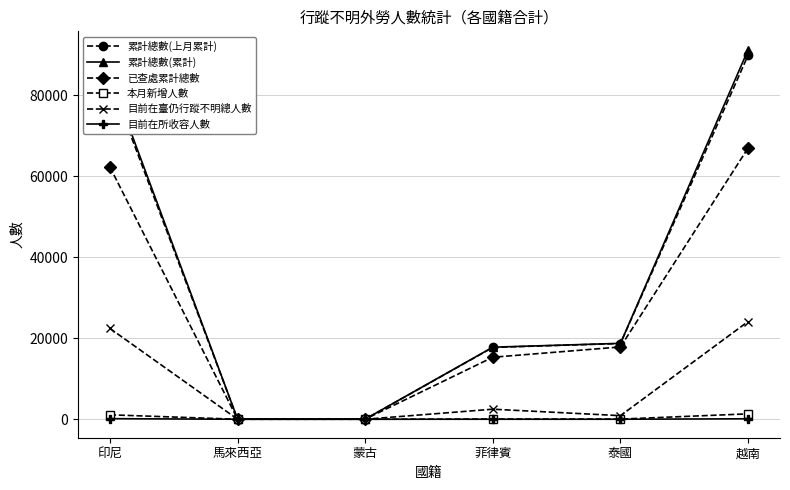

Is this an area chart (filled region under the line)?

No